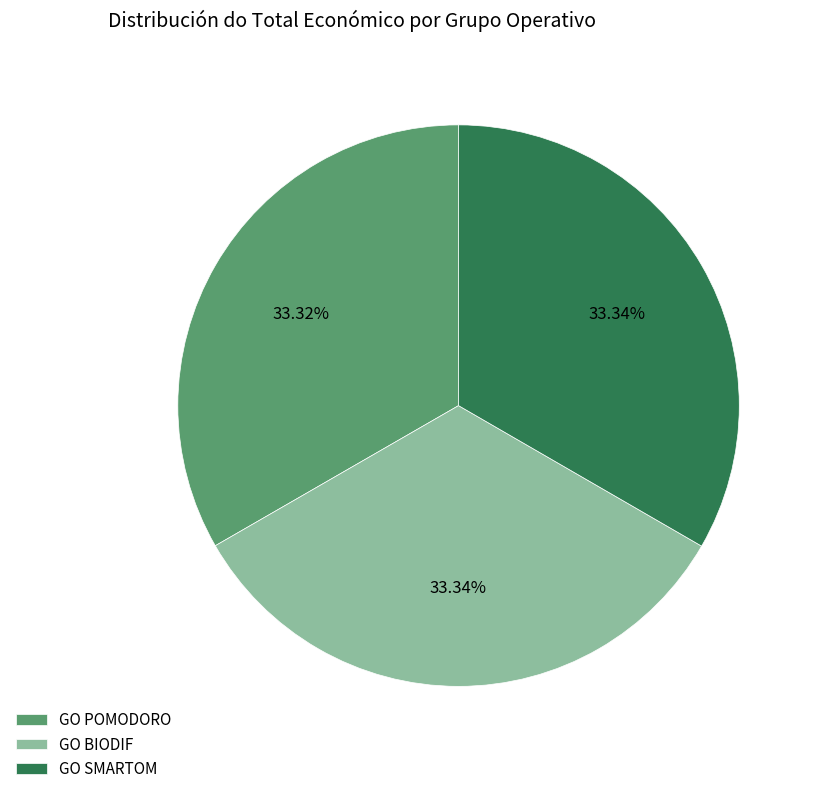

Approximately how many times larger is the value at GO BIODIF compared to GO SMARTOM?

1.0